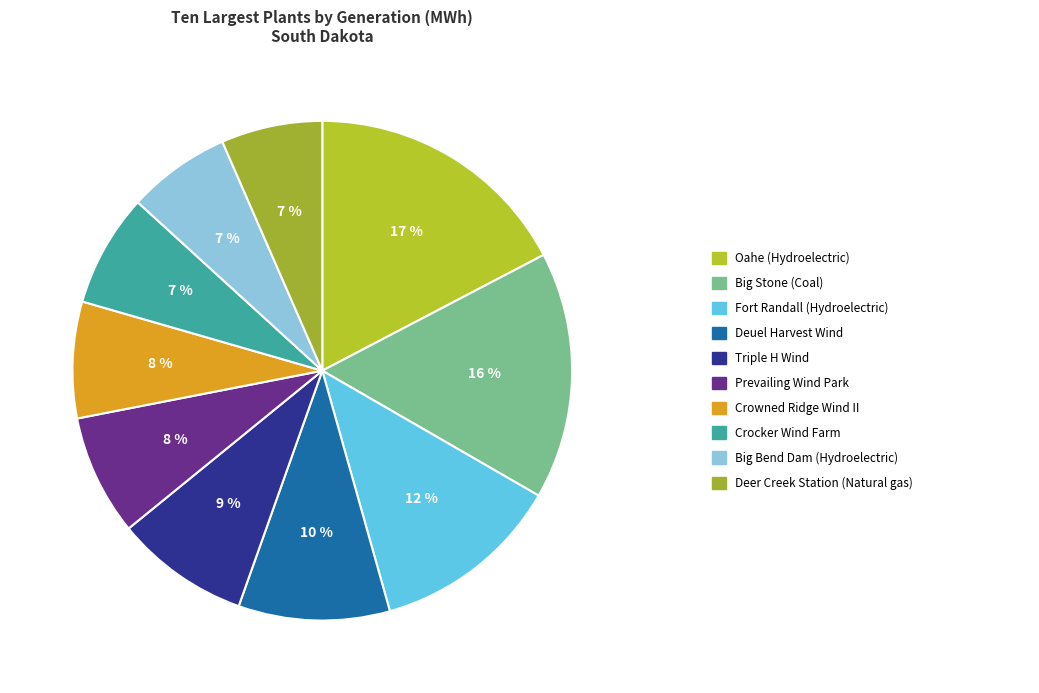

How many slices are in this pie chart?

10